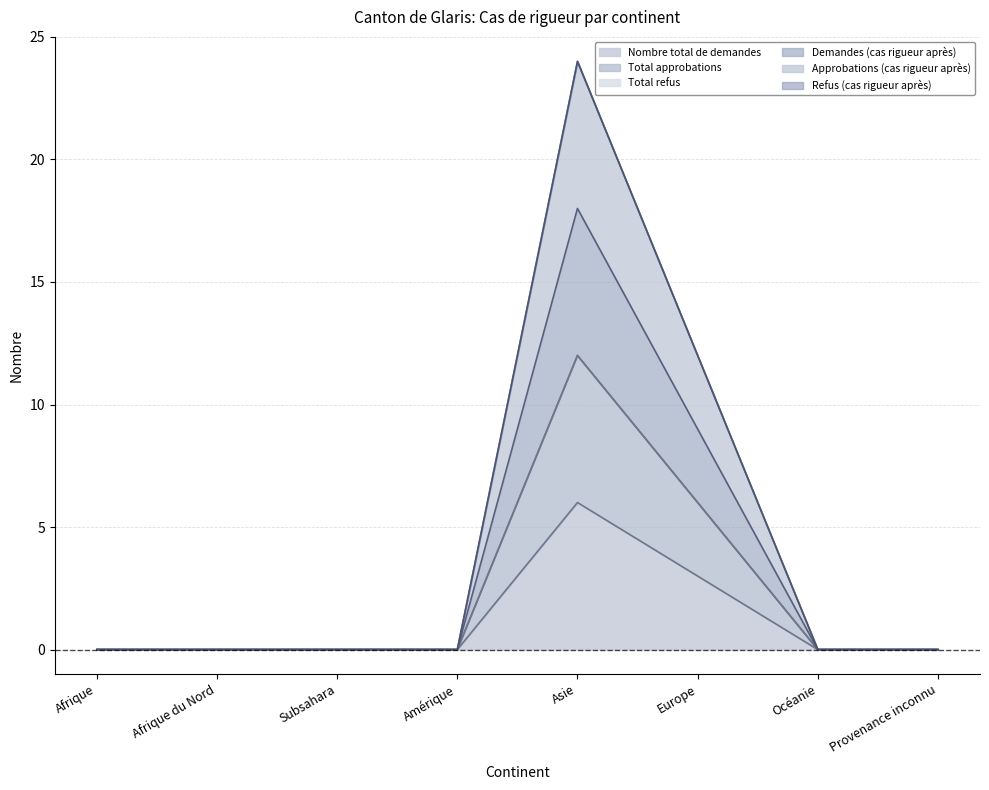

The Total approbations series shows 6 at Afrique du Nord. True or false?

False